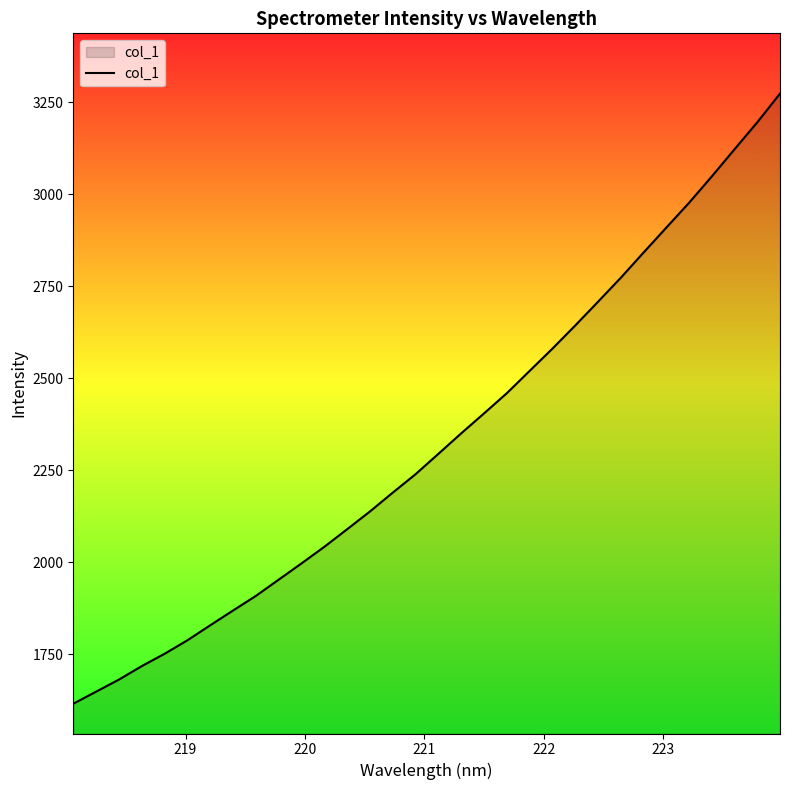

What is the difference between the maximum and minimum values?

1656.6